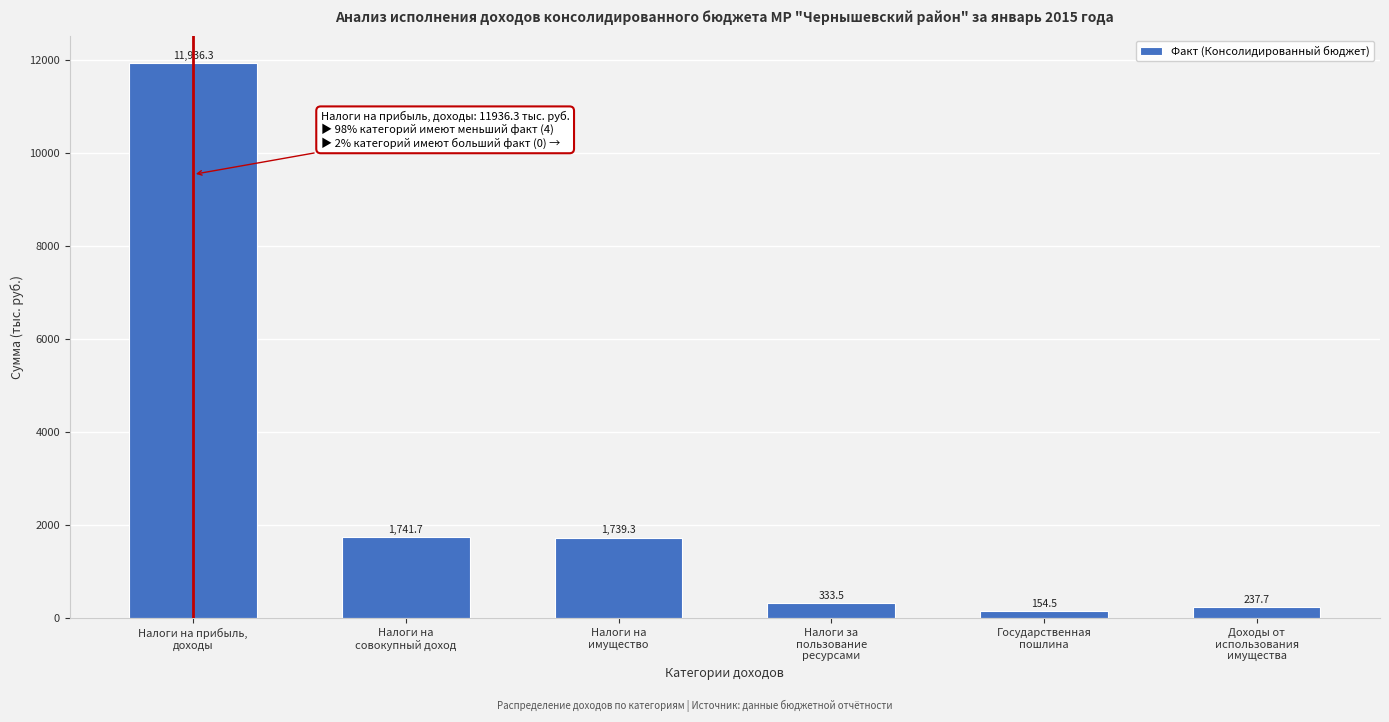

Reading right to left, what are all the values shown in this chart?

237.7	154.5	333.5	1739.3	1741.7	11936.3